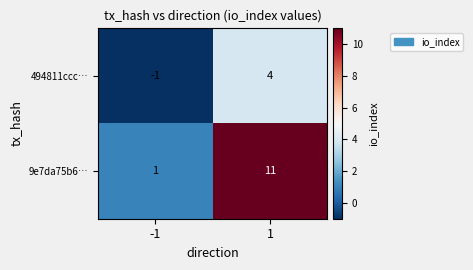

Between -1 and 1, which series saw the biggest shift?

9e7da75b6…